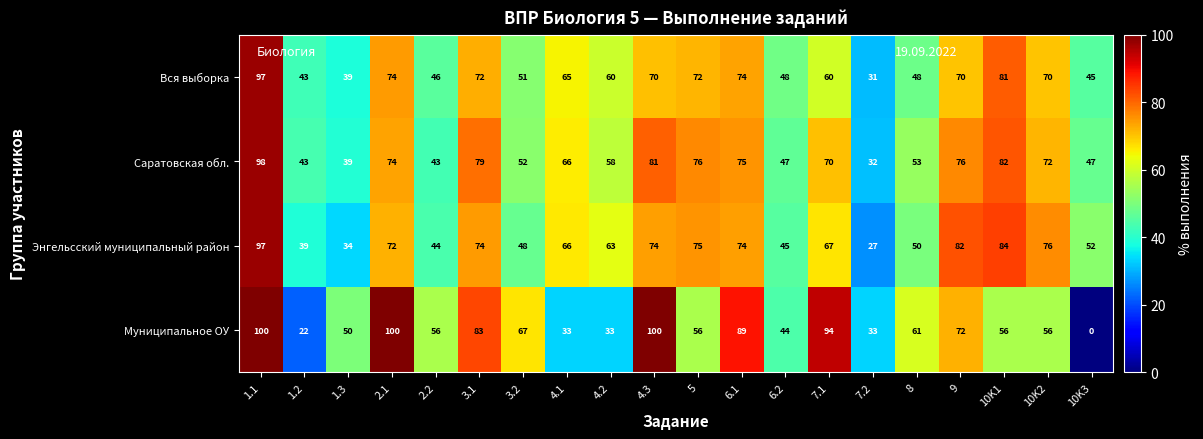

Is it true that Саратовская обл. equals 49 at 4.3?

False